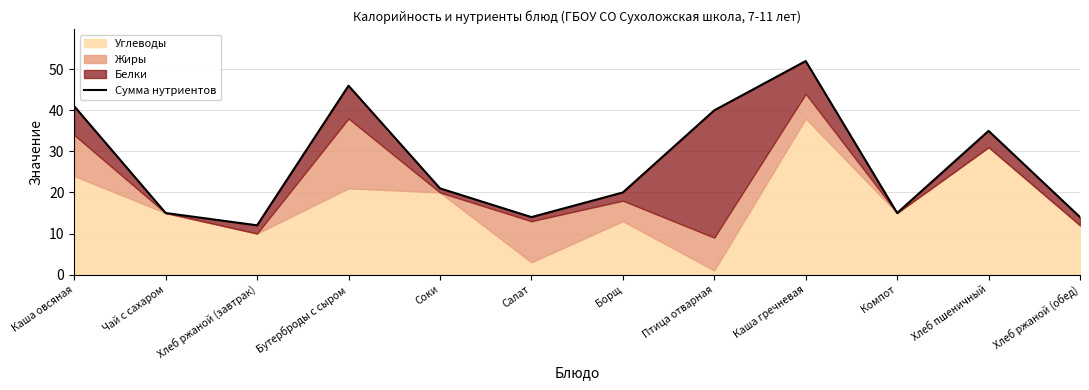

What is the maximum value shown in the chart?

52